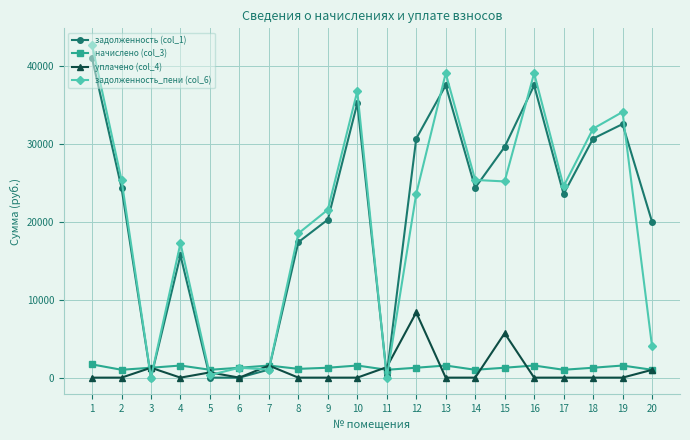

What is the maximum value for уплачено (col_4)?

8356.4